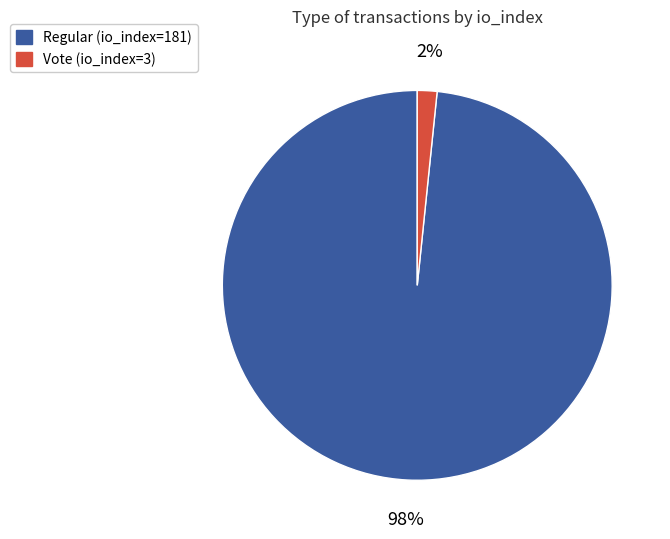

Count the number of slices in the pie.

2